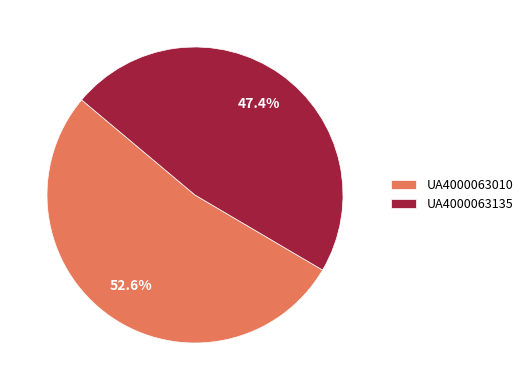

True or false: UA4000063010 accounts for 53% of the total.

True